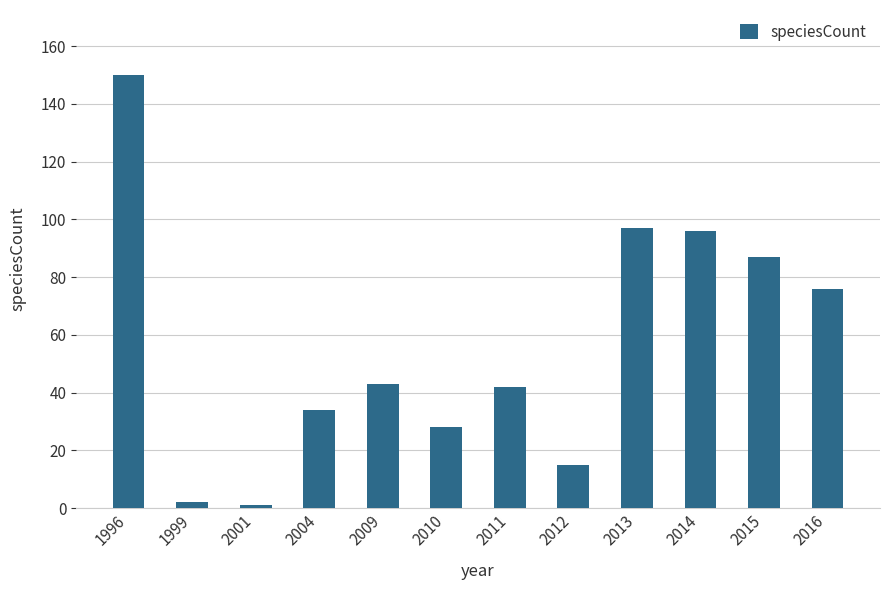

Is it true that the value at 1996 is 258?

False